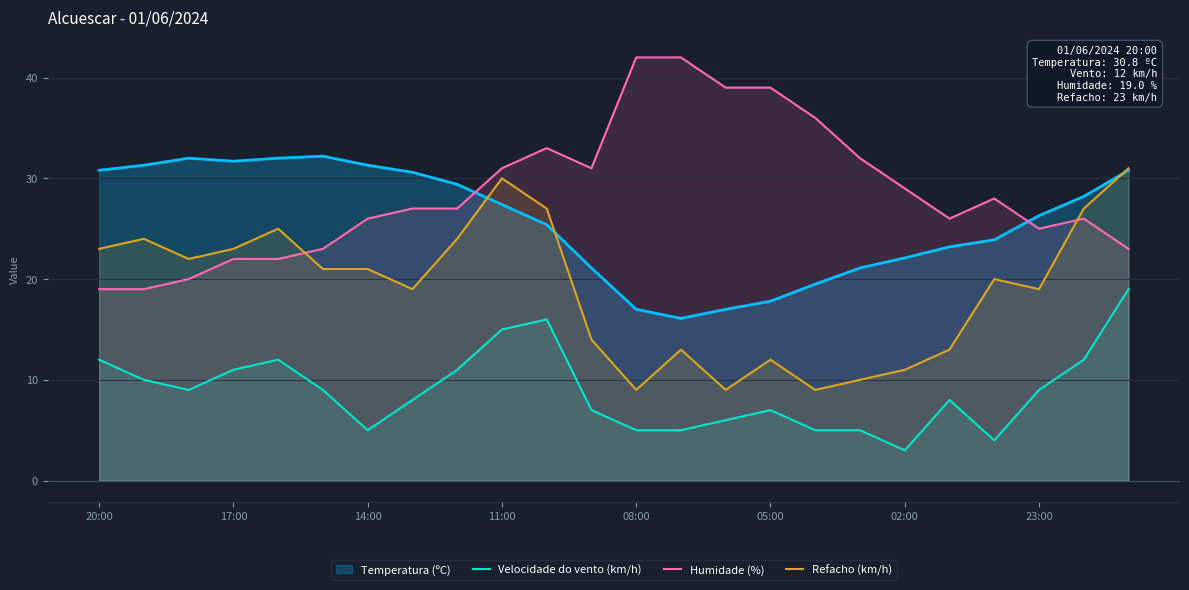

How many values in the Velocidade do vento (km/h) series exceed 9?

9